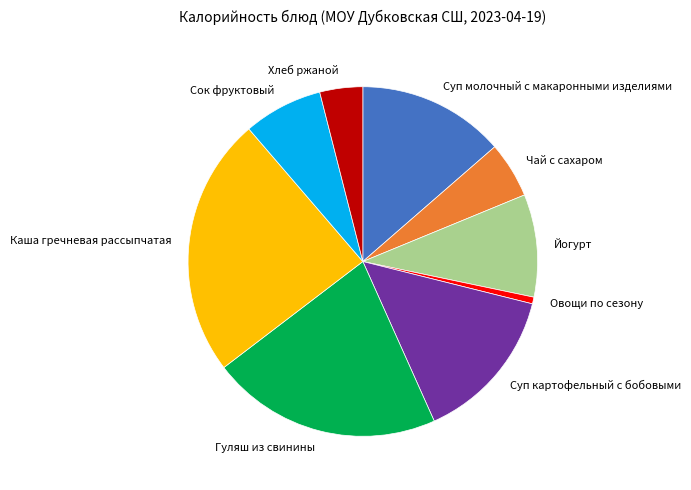

True or false: Чай с сахаром accounts for 5% of the total.

True